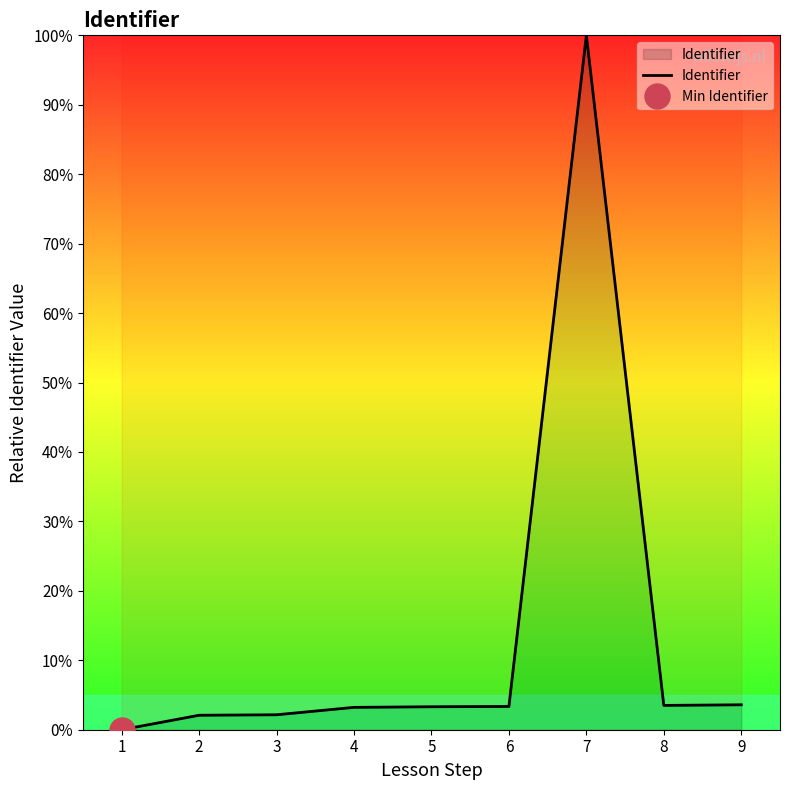

What is the maximum value shown in the chart?

100.0